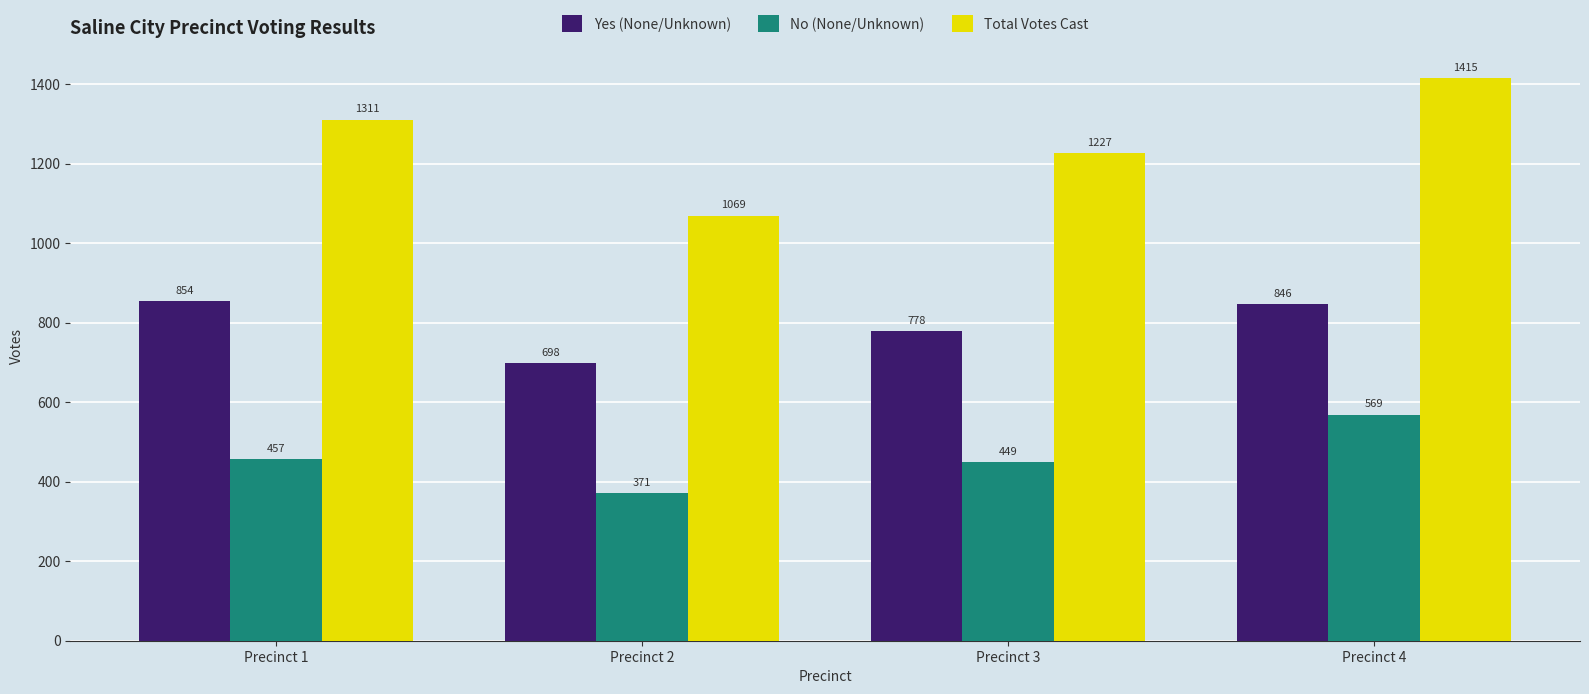

How many groups of bars are there?

4